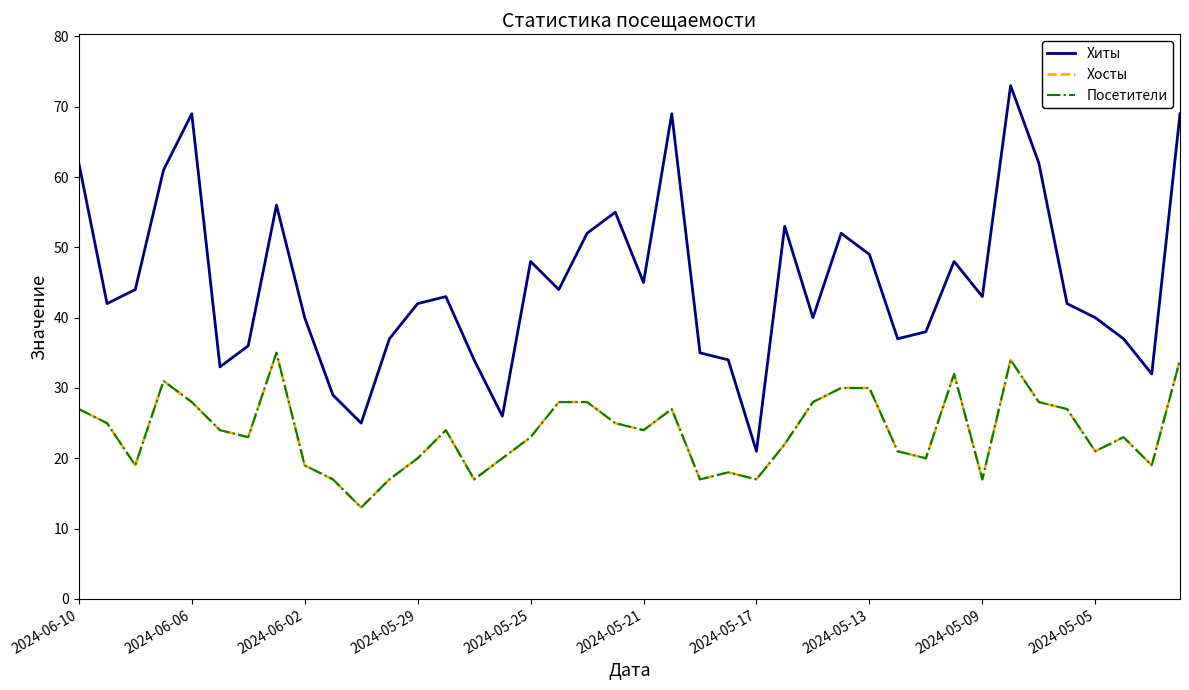

Is this an area chart (filled region under the line)?

No